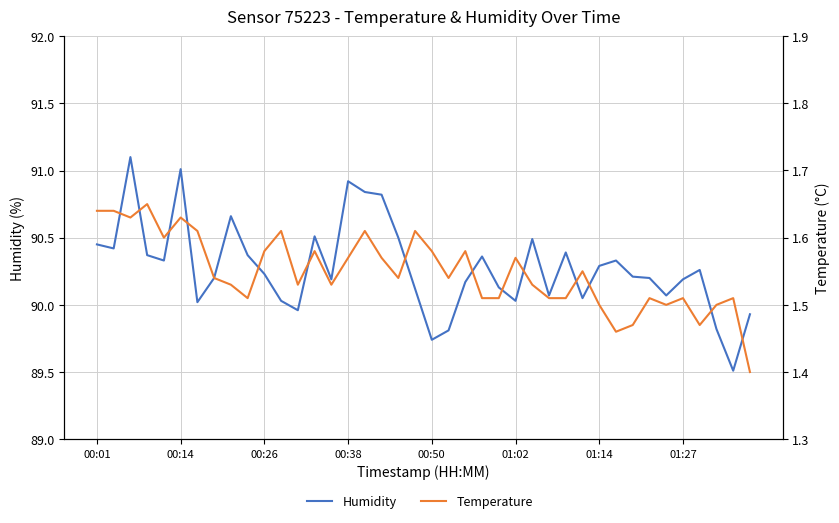

What is the difference between the maximum and minimum values in the Humidity series?

1.6